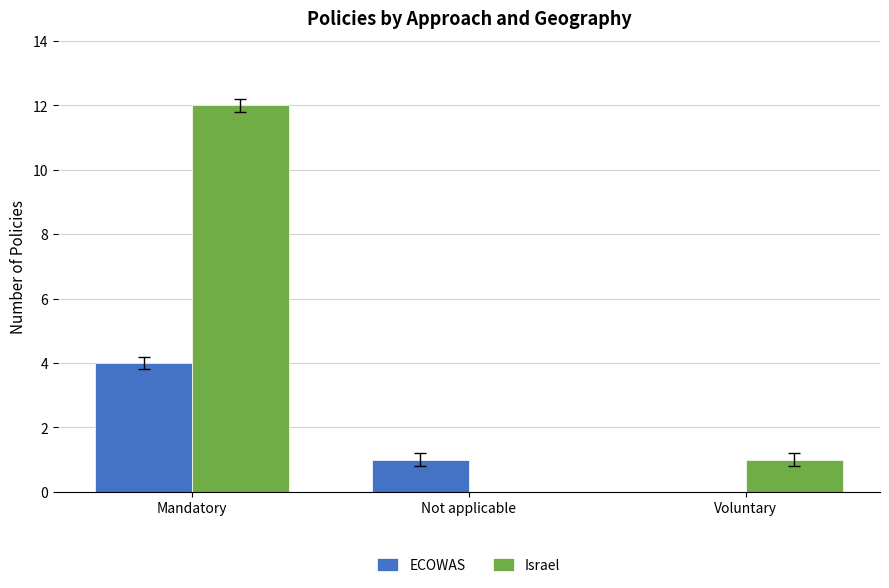

Reading right to left, list all the values displayed in this chart.

ECOWAS: Voluntary=0	Not applicable=1	Mandatory=4
Israel: Voluntary=1	Not applicable=0	Mandatory=12